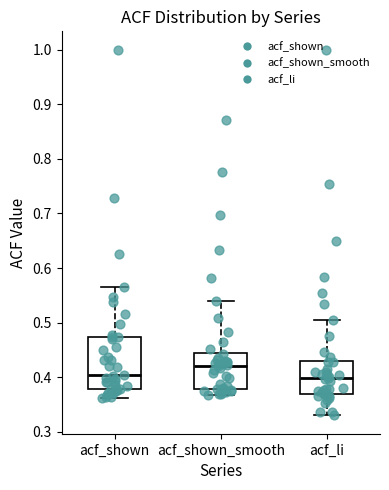

Where does the lower whisker of the box for acf_shown_smooth end on the y-axis? The values are not printed on the chart, so give them approximately, as read against the axis.

0.37